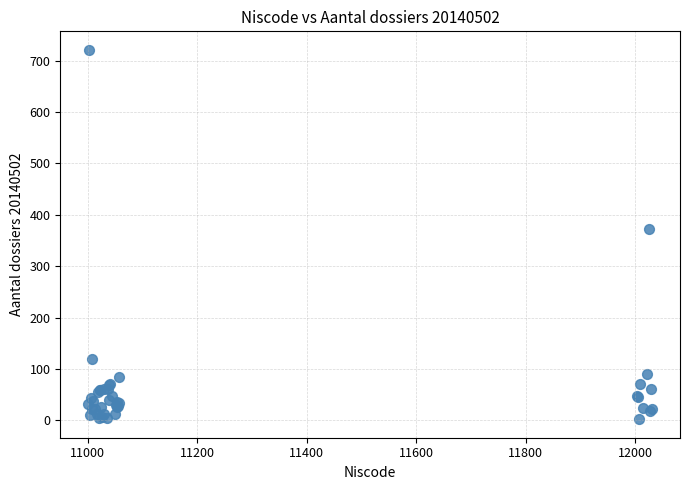

What Y value in the scatter plot is closest to 361?

373